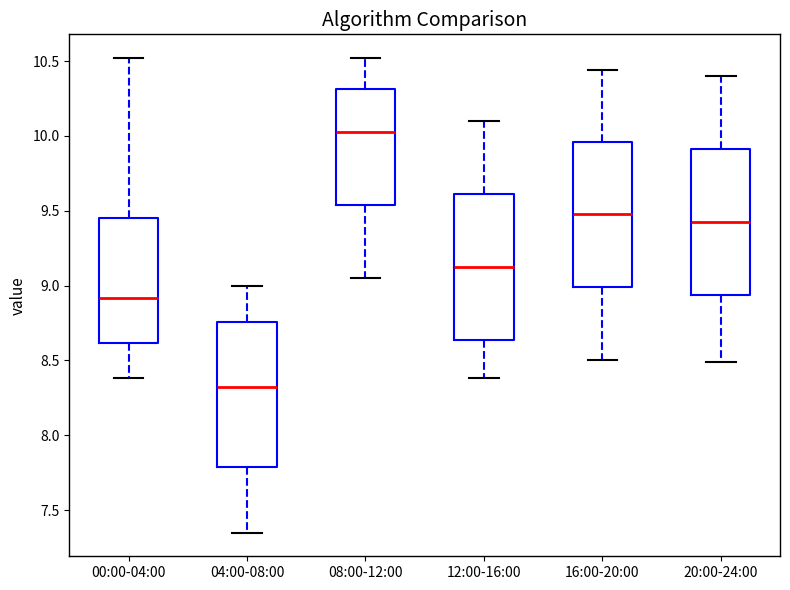

Reading left to right, transcribe this box plot: for each box, give where its median line is, the range the box spans, and where its two whiskers end, as read against the y-axis. The values are not printed on the chart, so give them approximately, as read against the axis.

00:00-04:00: median 8.90, box 8.60 to 9.45, whiskers 8.40 to 10.50
04:00-08:00: median 8.35, box 7.80 to 8.75, whiskers 7.35 to 9.00
08:00-12:00: median 10.05, box 9.55 to 10.30, whiskers 9.05 to 10.50
12:00-16:00: median 9.15, box 8.65 to 9.60, whiskers 8.40 to 10.10
16:00-20:00: median 9.50, box 9.00 to 9.95, whiskers 8.50 to 10.45
20:00-24:00: median 9.45, box 8.95 to 9.90, whiskers 8.50 to 10.40